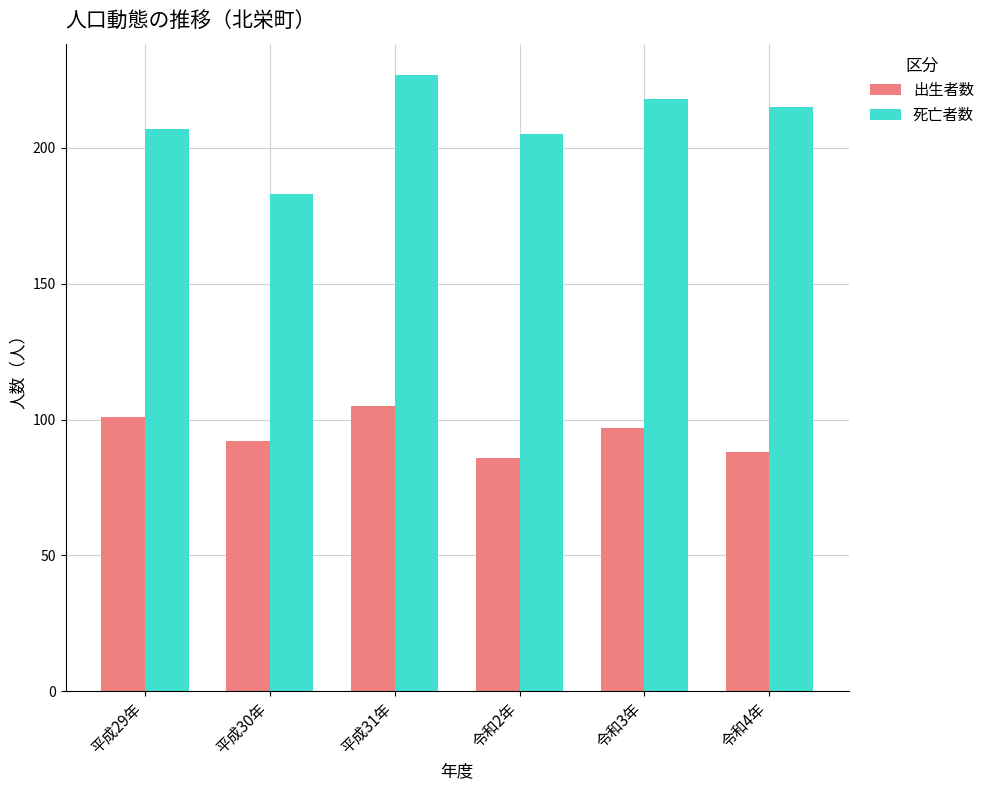

Which category has the lowest value in the 死亡者数 series?

平成30年